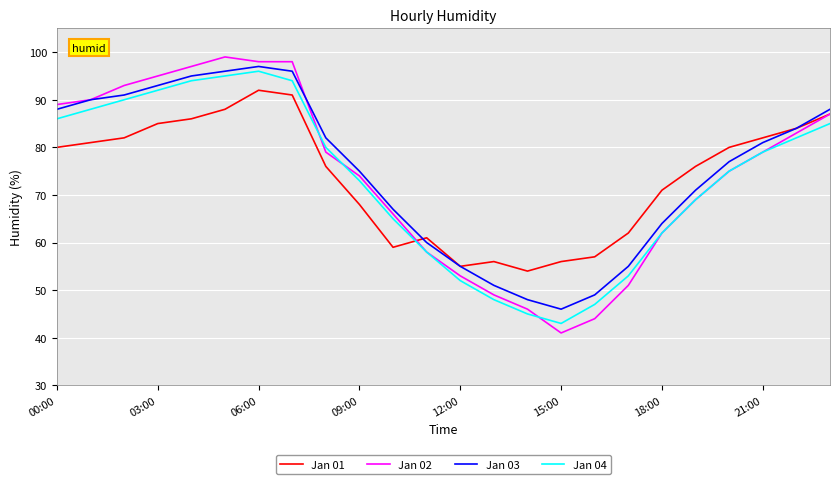

After their last crossing, which series has the higher values: Jan 01 or Jan 04?

Jan 01